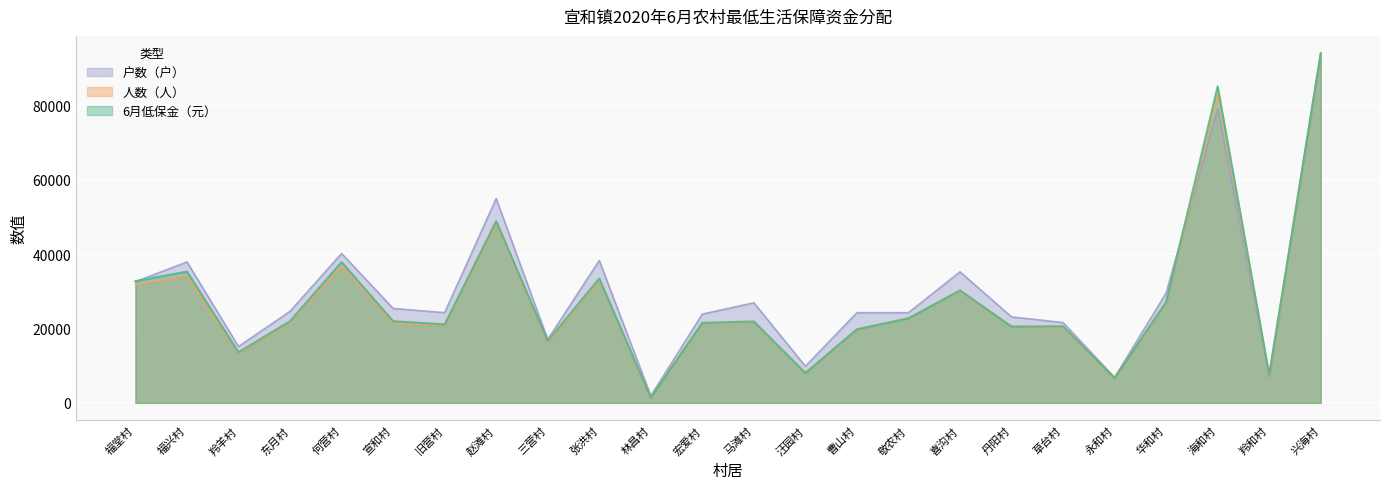

Which series has the largest total across all categories?

户数（户）